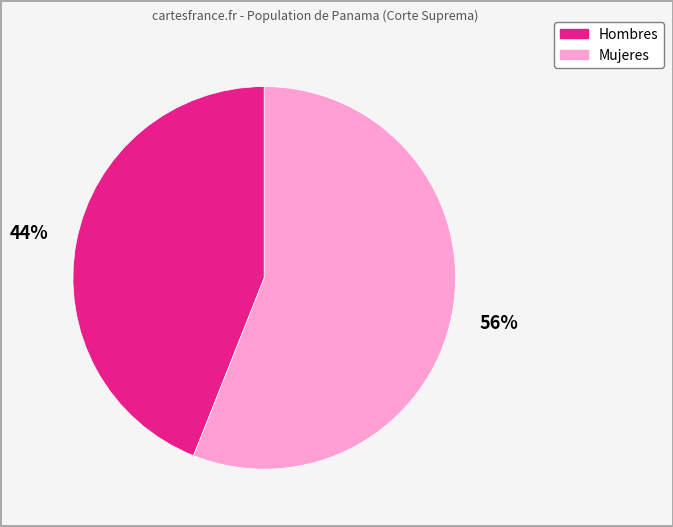

How many segments does this pie chart have?

2